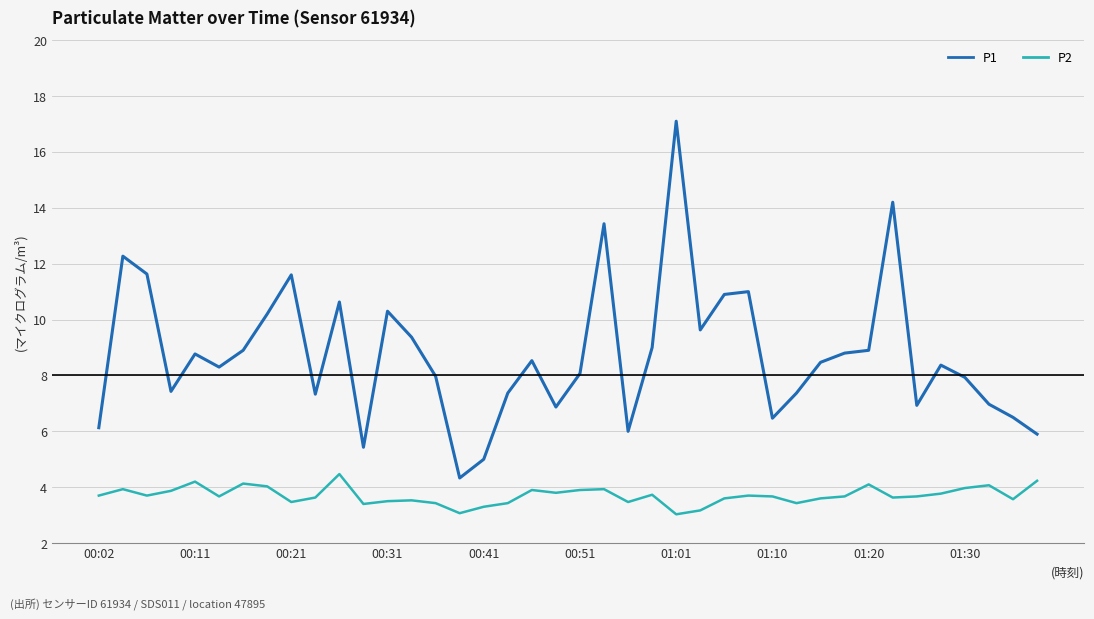

What is the sum of all P2 values?

148.1